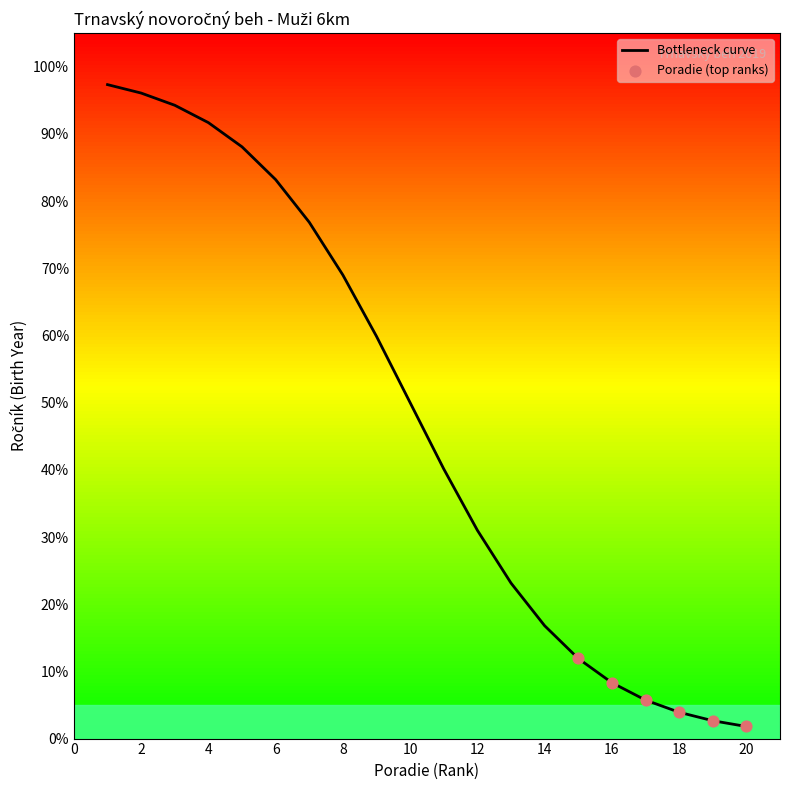

What is the difference between the maximum and minimum values?

95.5